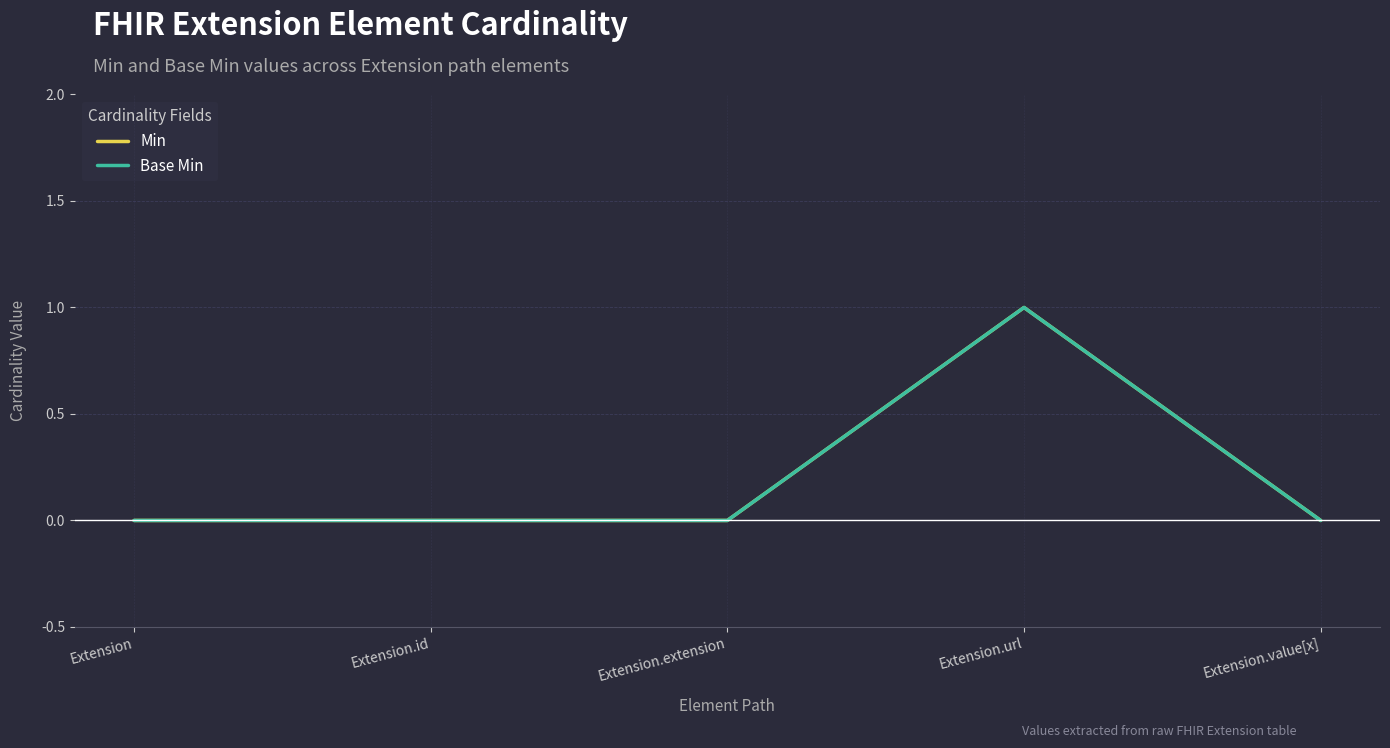

Is the value of Min at Extension.extension greater than the value of Base Min at Extension.id?

No